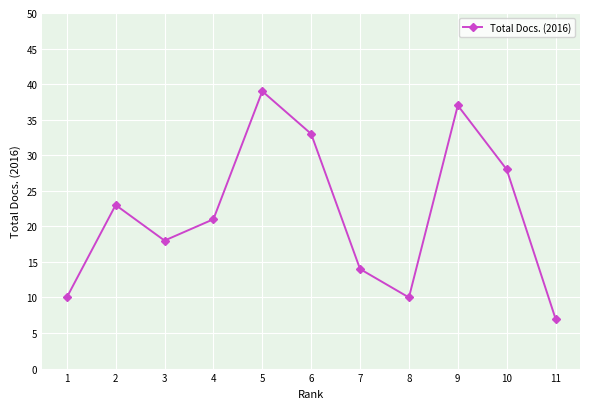

Read the value at 3, to the nearest 5.

20